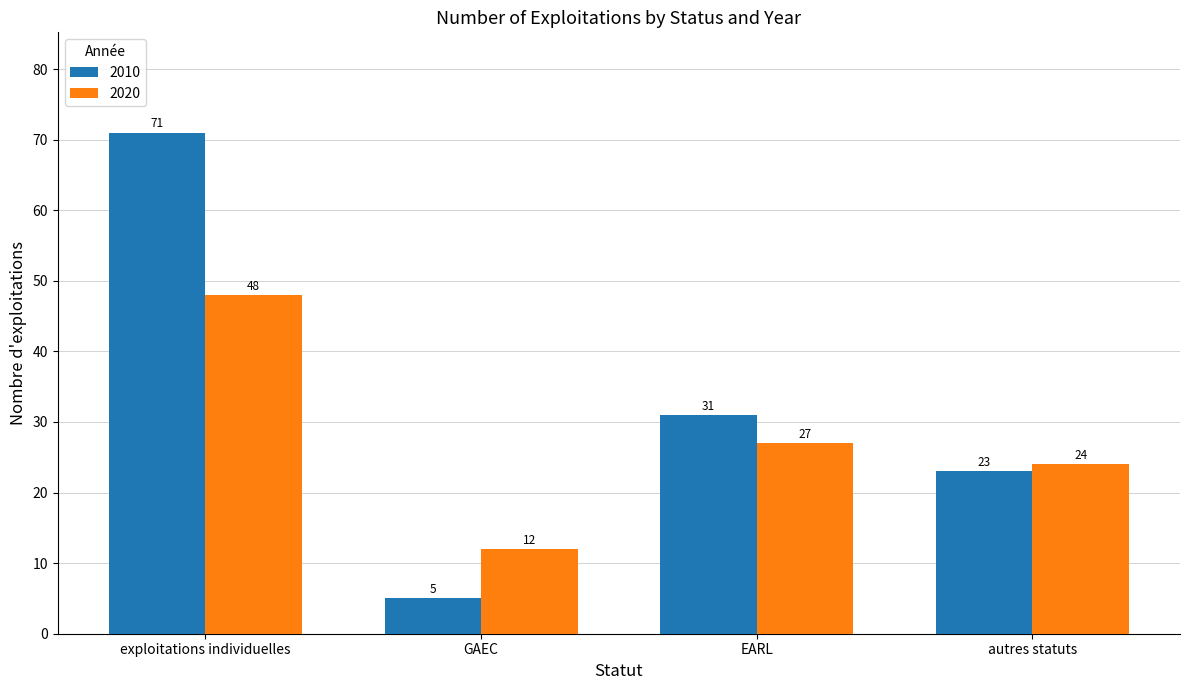

How many data points in 2020 are less than 27?

2